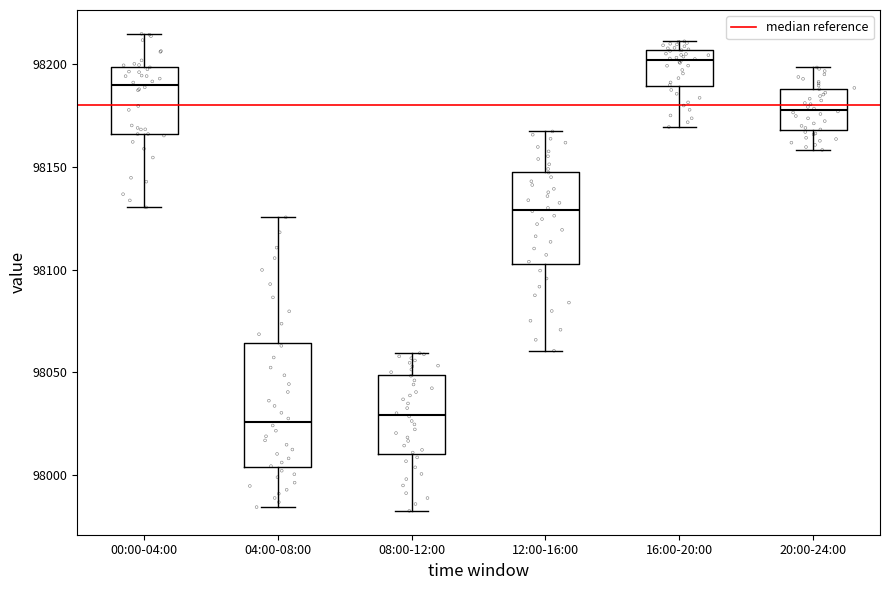

Reading left to right, read every box against the y-axis: the position of its median line, the range the box covers, and the ends of its whiskers. The values are not printed on the chart, so give them approximately, as read against the axis.

00:00-04:00: median 98190, box 98165 to 98200, whiskers 98130 to 98215
04:00-08:00: median 98025, box 98005 to 98065, whiskers 97985 to 98125
08:00-12:00: median 98030, box 98010 to 98050, whiskers 97985 to 98060
12:00-16:00: median 98130, box 98105 to 98150, whiskers 98060 to 98165
16:00-20:00: median 98200, box 98190 to 98205, whiskers 98170 to 98210
20:00-24:00: median 98180, box 98170 to 98190, whiskers 98160 to 98200